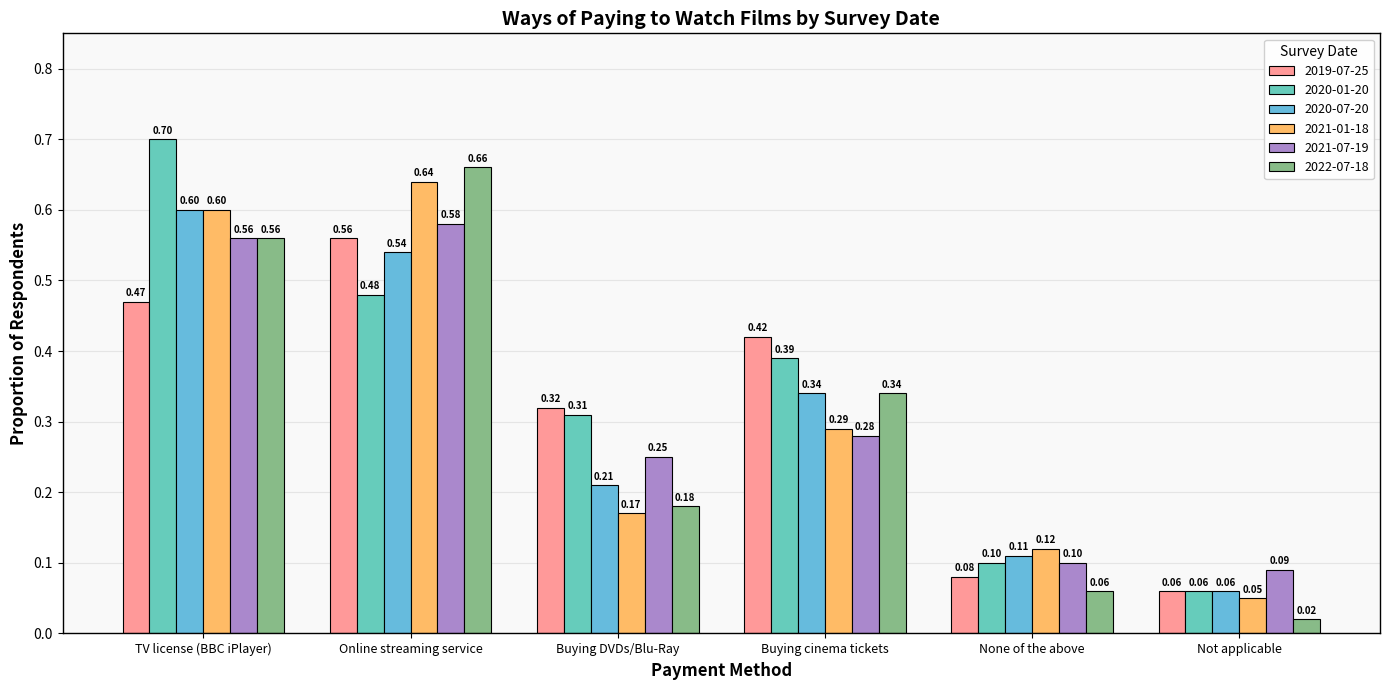

At which label is 2021-01-18 closest to 0?

Not applicable